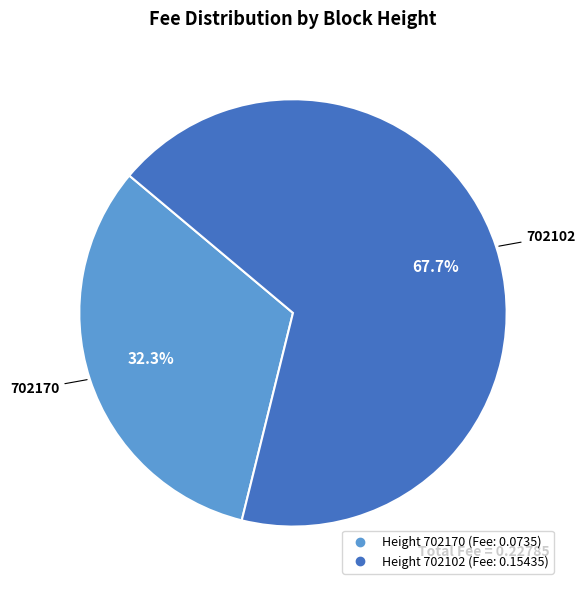

Is there a majority slice in this chart?

Yes